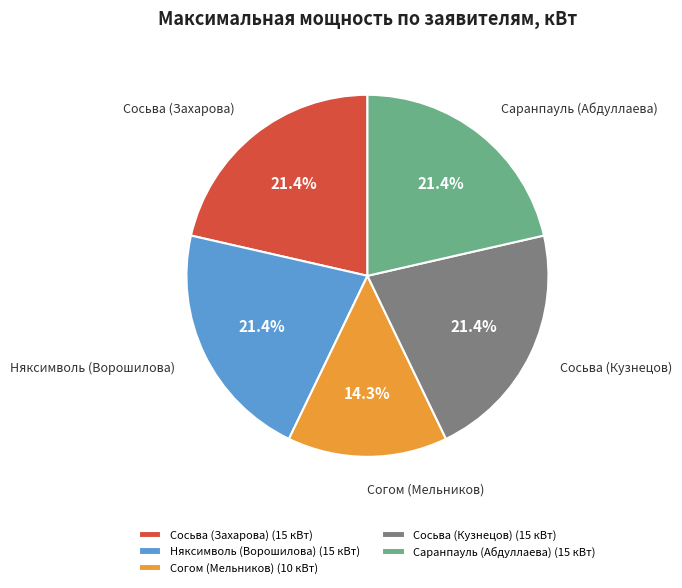

Is there a majority slice in this chart?

No